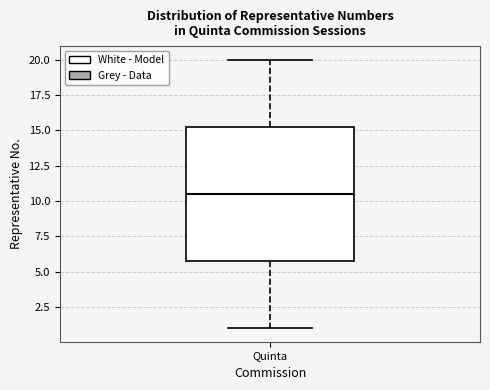

Where is the lower edge of the box for Quinta on the y-axis? The values are not printed on the chart, so give them approximately, as read against the axis.

6.0